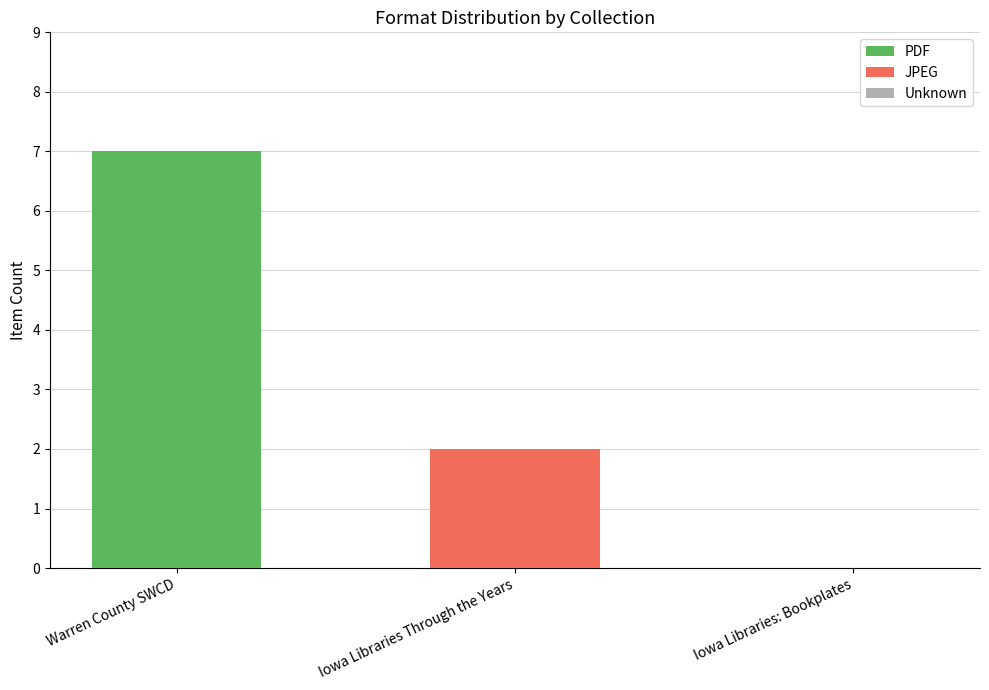

At which category is the sum across all series the highest?

Warren County SWCD